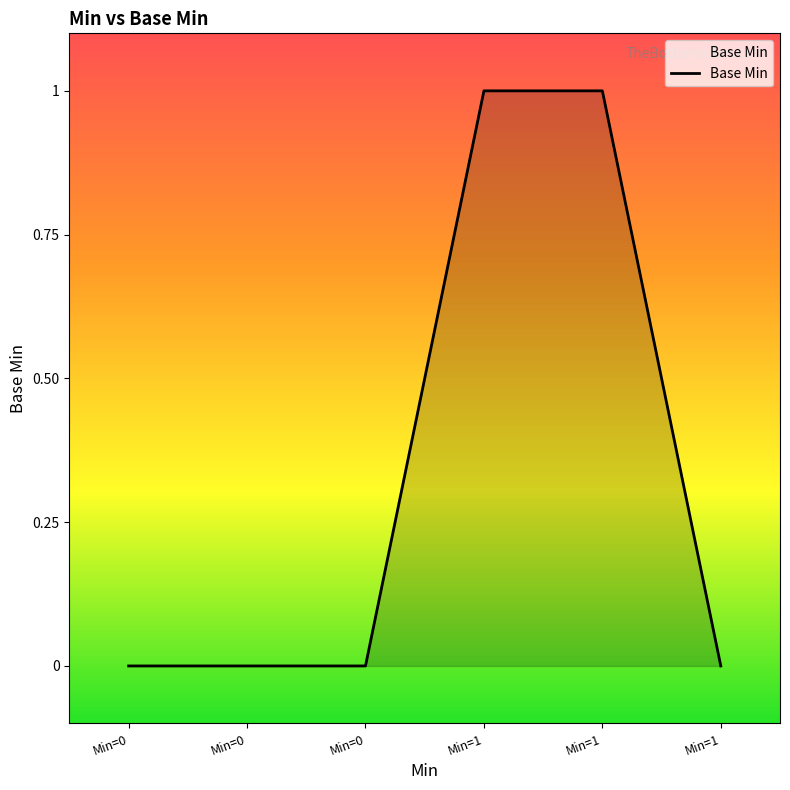

How many lines are shown in the chart?

1